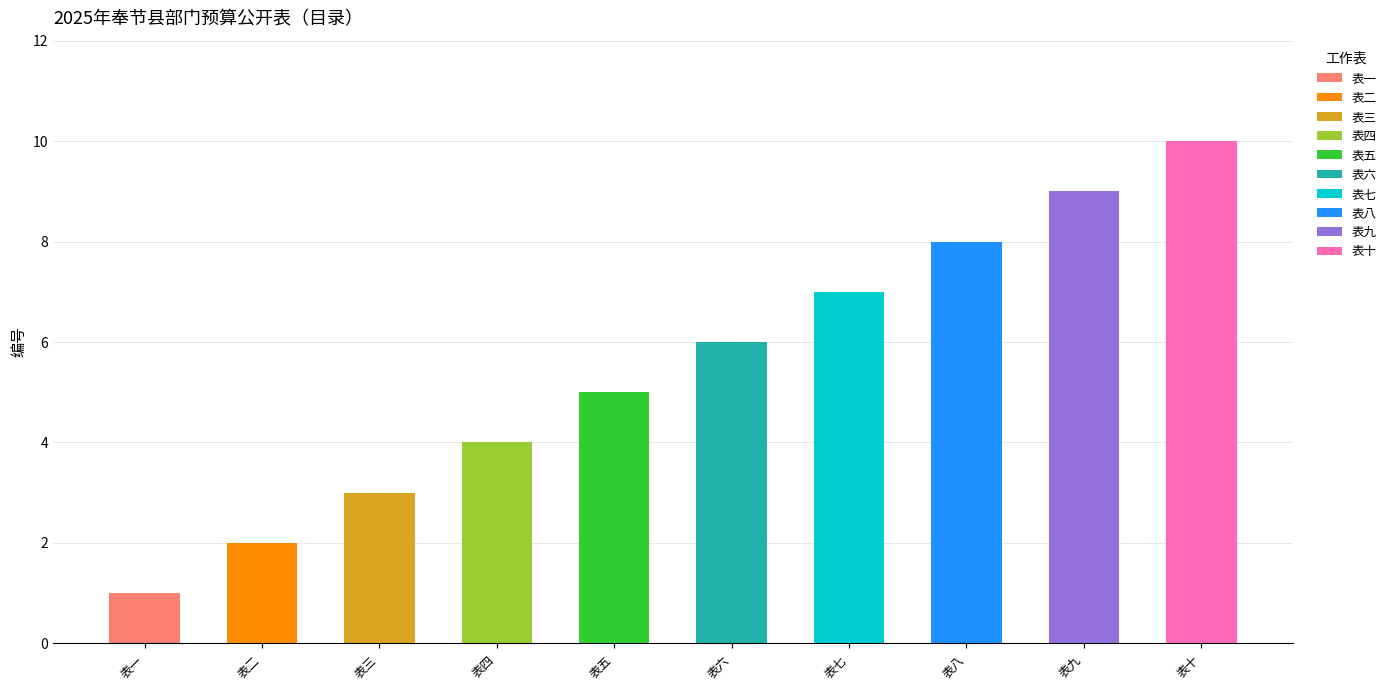

Reading left to right, list all the values displayed in this chart.

表一=1	表二=2	表三=3	表四=4	表五=5	表六=6	表七=7	表八=8	表九=9	表十=10